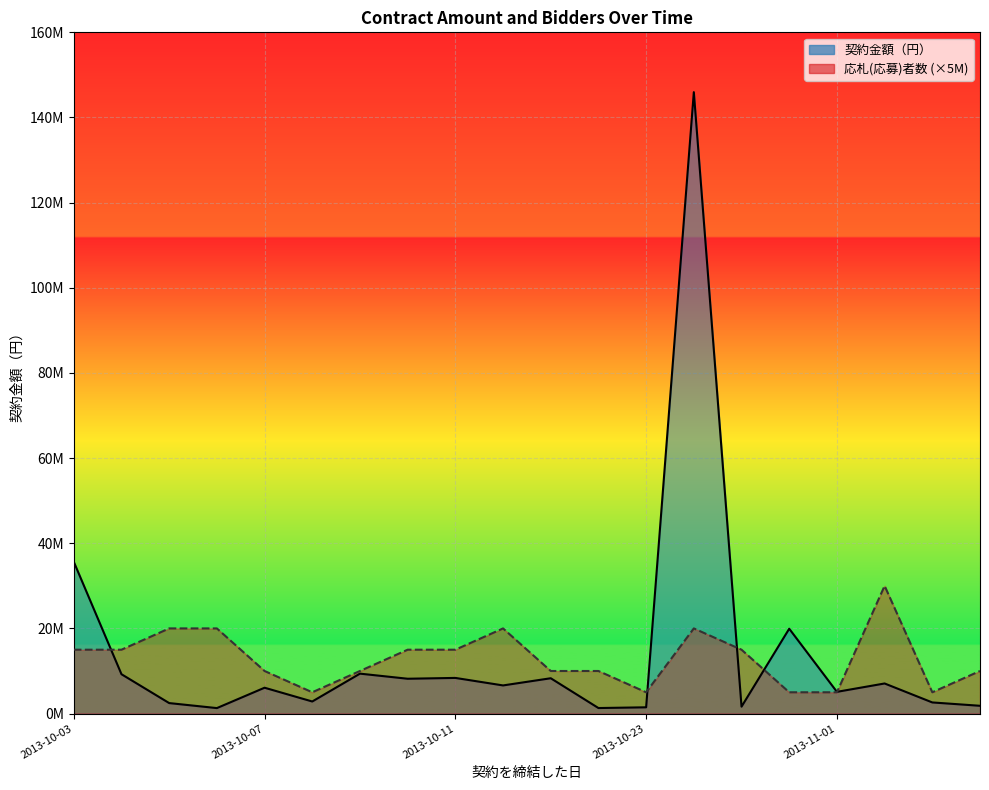

True or false: 応札(応募)者数 has a value of 10000000 at 2013-10-07.

True